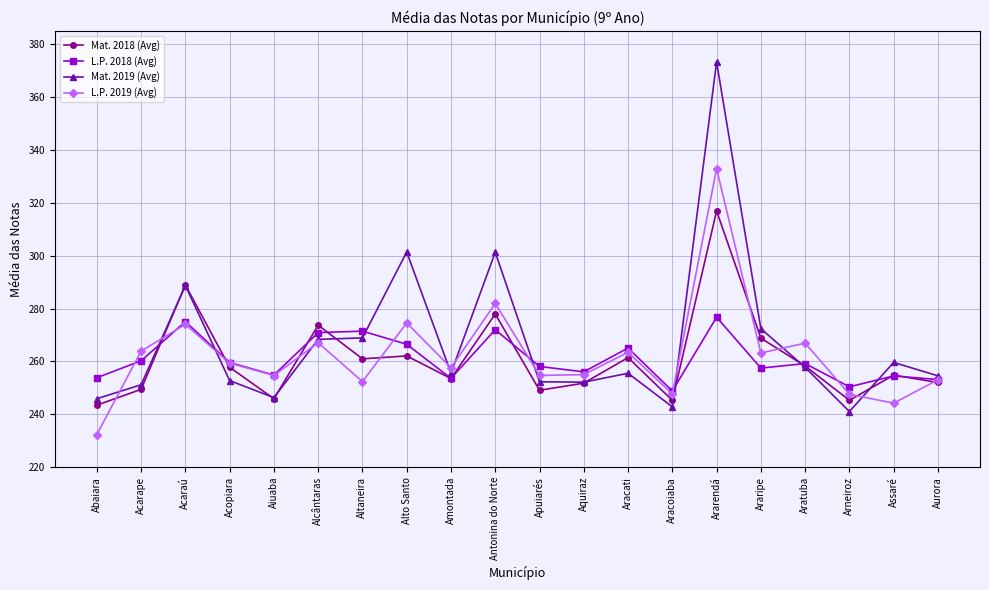

In L.P. 2018 (Avg), how many points are higher than both neighbors (excluding endpoints)?

7